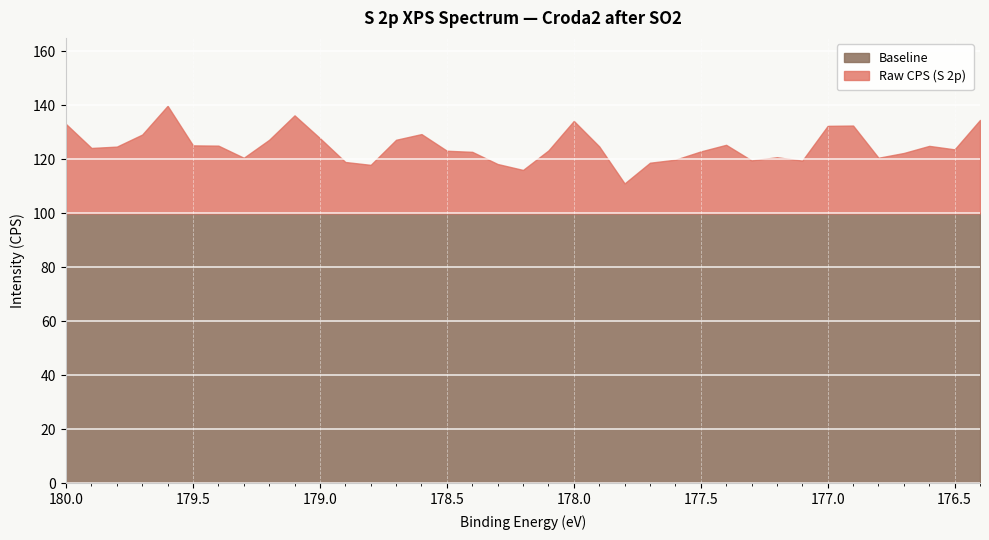

Is it true that Smoothed Baseline equals 78.7 at 180.0?

False